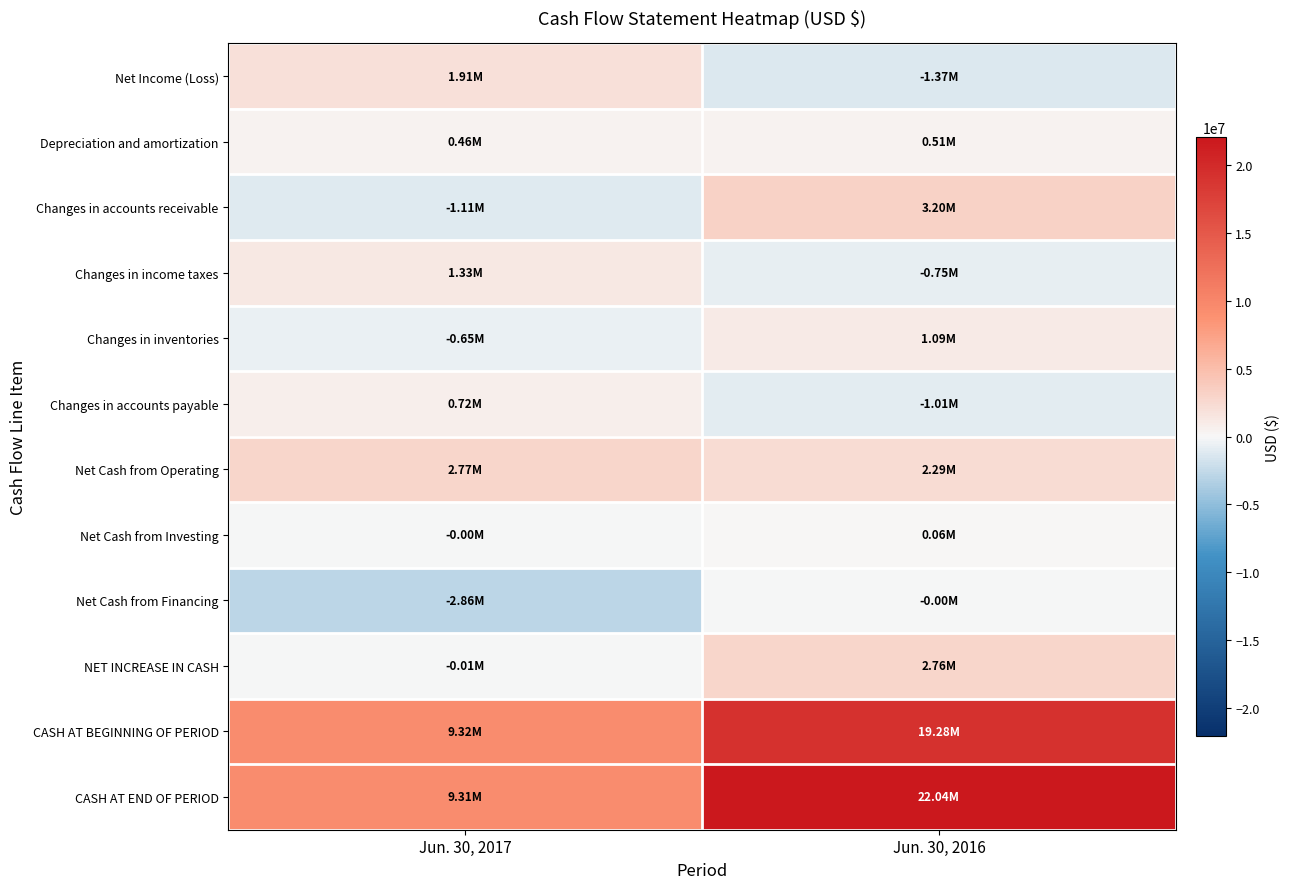

What is the total value across all series at Jun. 30, 2016?

48107231